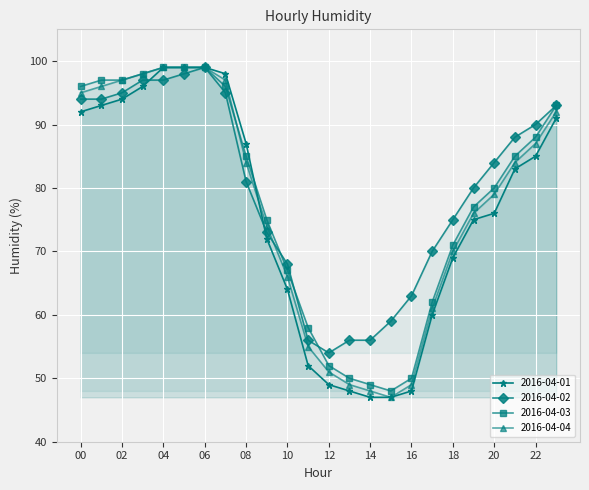

How many intersections are there between 2016-04-01 and 2016-04-03?

1